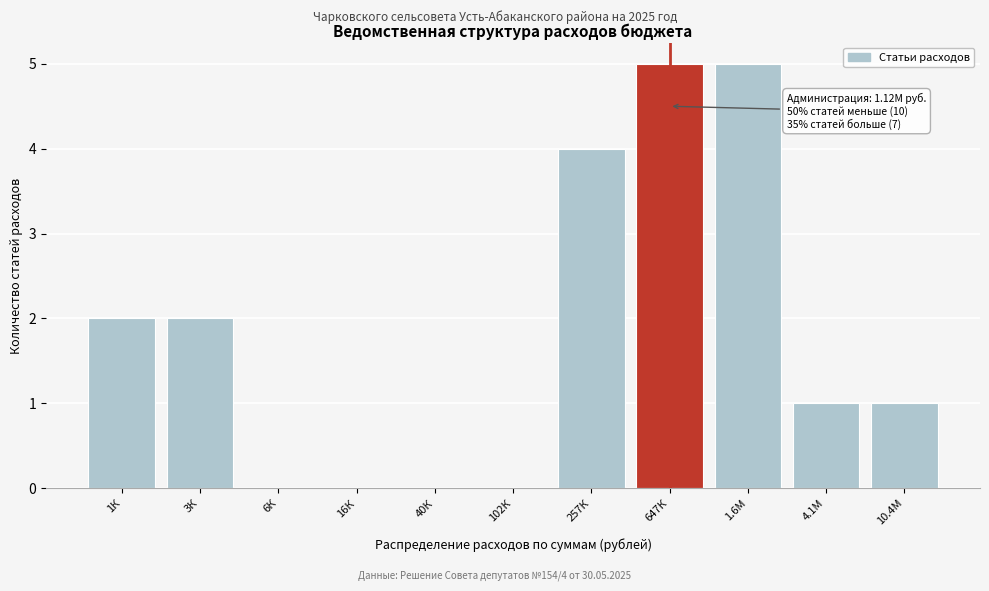

Reading left to right, transcribe all the data shown in this chart.

1К=2	3К=2	6К=0	16К=0	40К=0	102К=0	257К=4	647К=5	1.6М=5	4.1М=1	10.4М=1